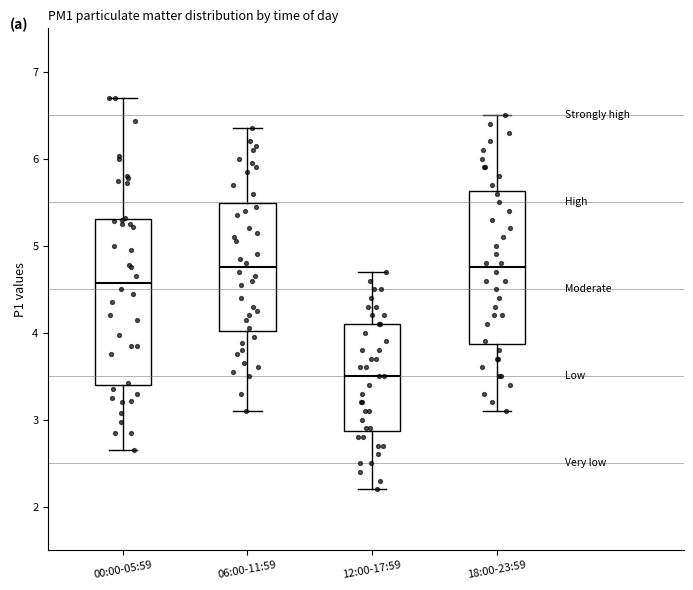

Which box is the tallest, from its lower edge to its upper edge?

00:00-05:59